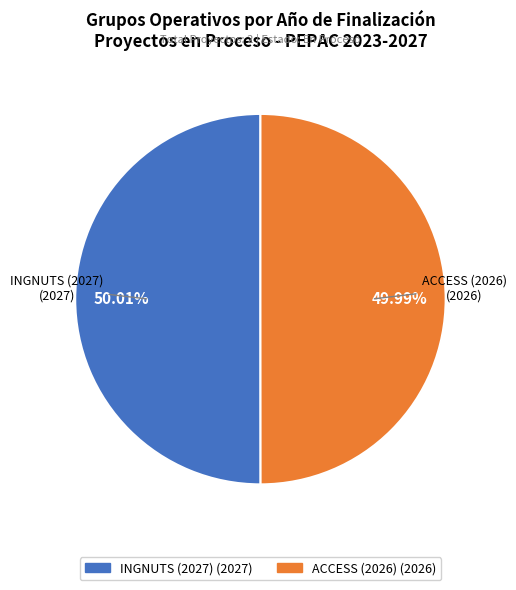

True or false: INGNUTS (2027) accounts for 50% of the total.

True